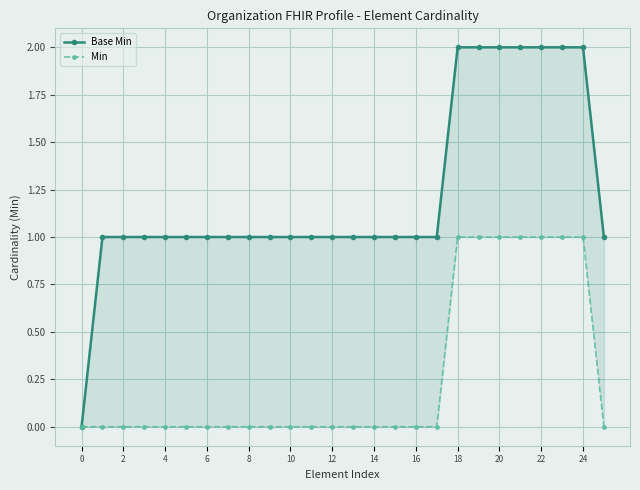

Which label corresponds to the largest value in the chart?

18